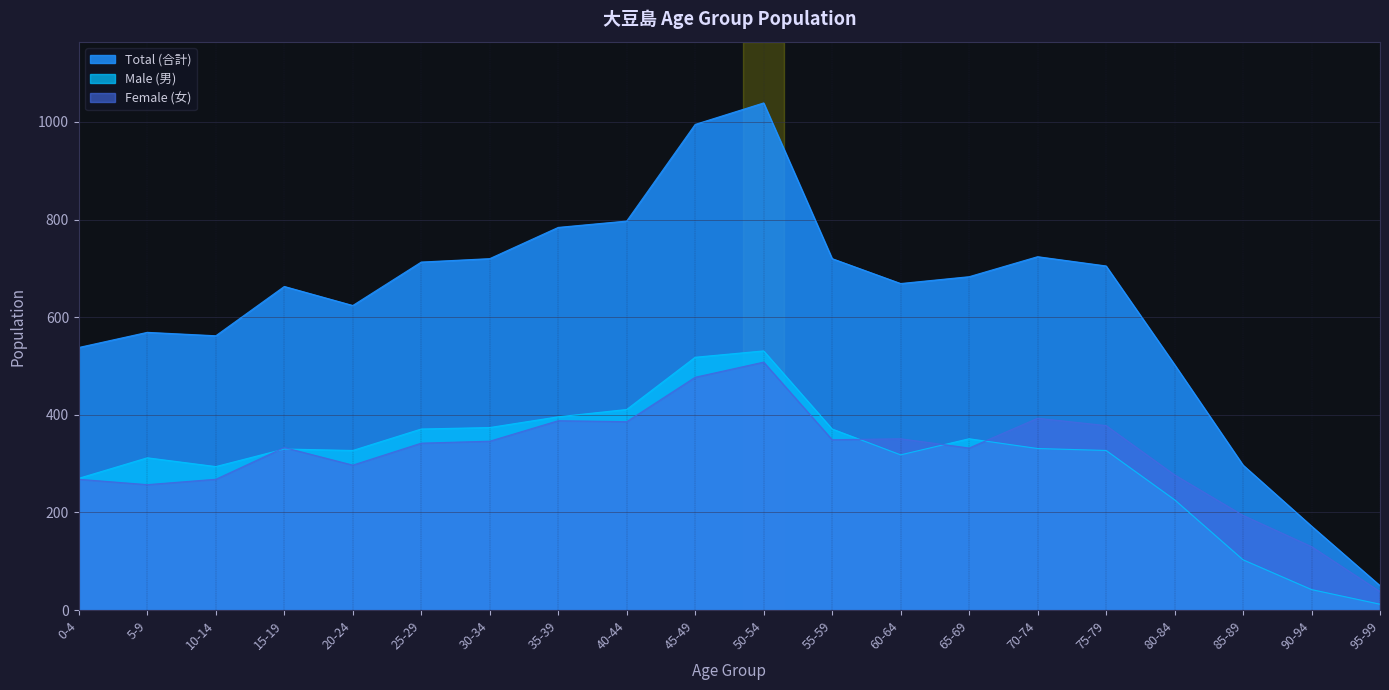

What is the value of the Total (合計) point at the 9th from the left?

797